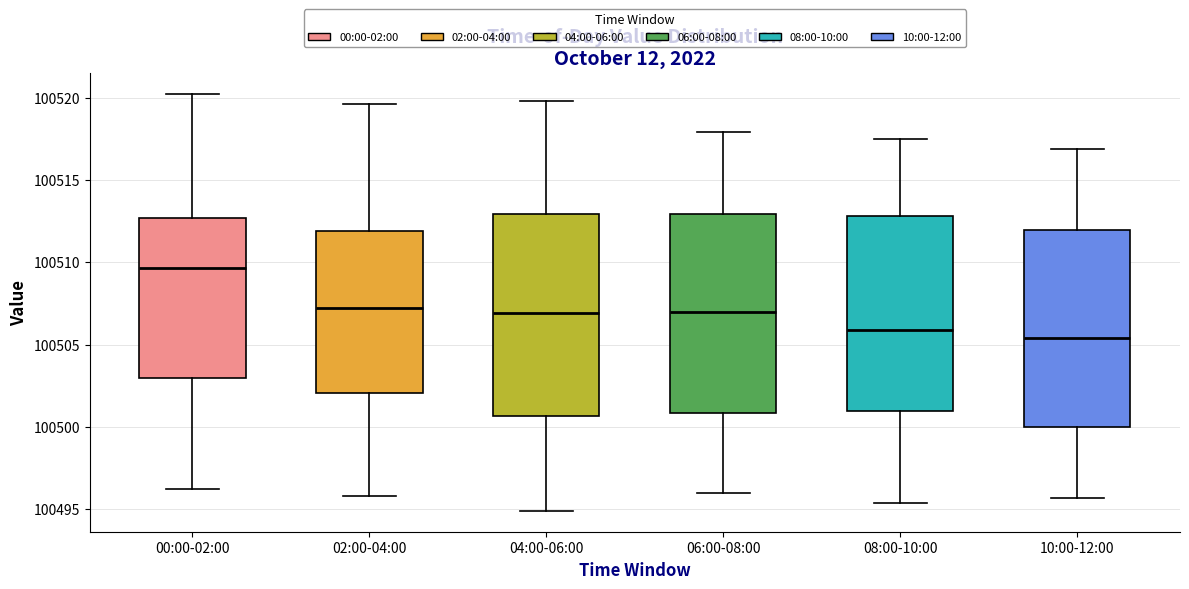

Reading left to right, transcribe this box plot: for each box, give where its median line is, the range the box spans, and where its two whiskers end, as read against the y-axis. The values are not printed on the chart, so give them approximately, as read against the axis.

00:00-02:00: median 100509.5, box 100503.0 to 100512.5, whiskers 100496.5 to 100520.5
02:00-04:00: median 100507.0, box 100502.0 to 100512.0, whiskers 100496.0 to 100519.5
04:00-06:00: median 100507.0, box 100500.5 to 100513.0, whiskers 100495.0 to 100520.0
06:00-08:00: median 100507.0, box 100501.0 to 100513.0, whiskers 100496.0 to 100518.0
08:00-10:00: median 100506.0, box 100501.0 to 100513.0, whiskers 100495.5 to 100517.5
10:00-12:00: median 100505.5, box 100500.0 to 100512.0, whiskers 100495.5 to 100517.0